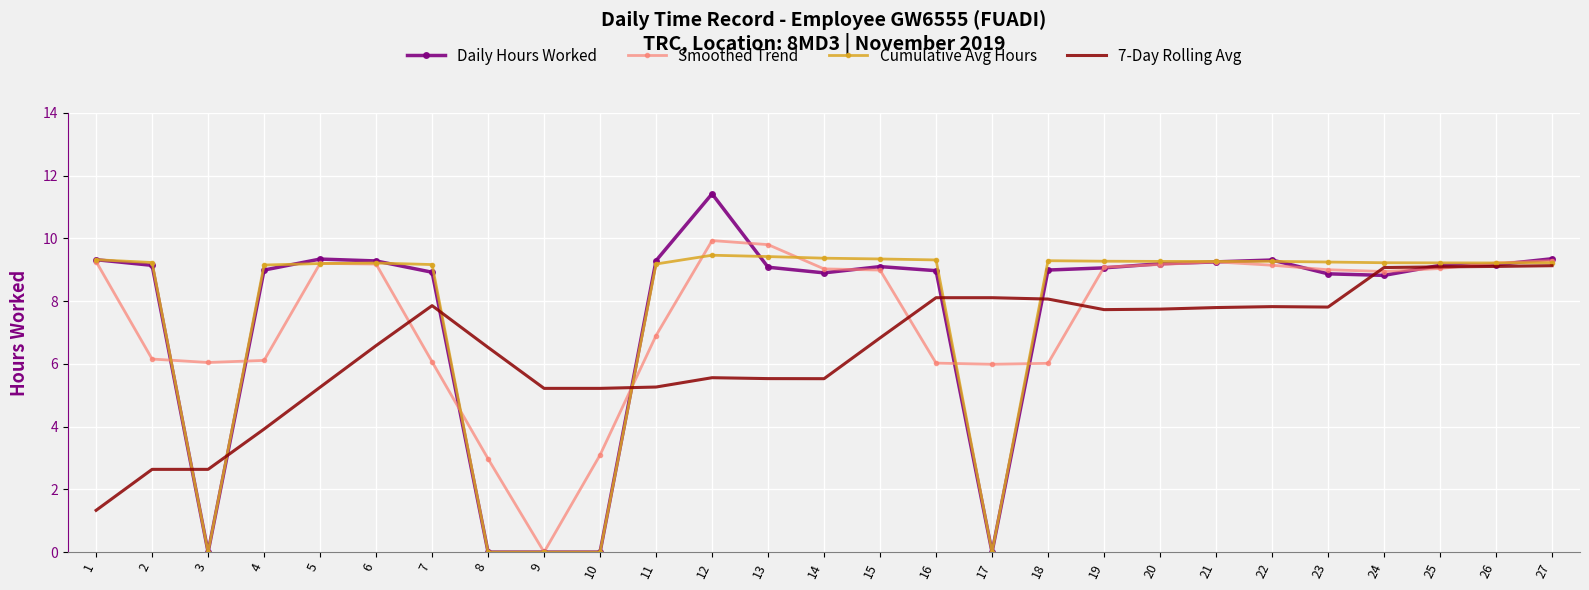

What is the maximum value for Daily Hours Worked?

11.4